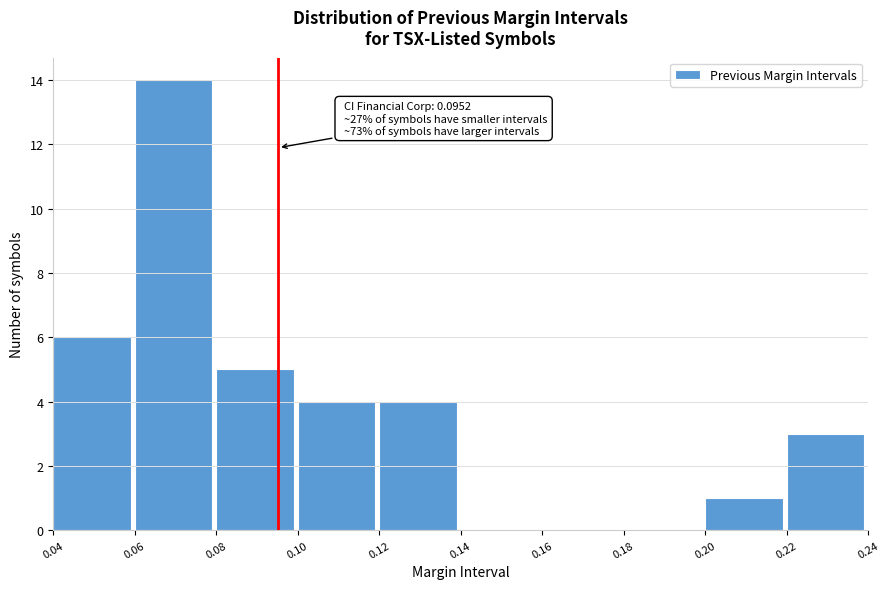

Over which range of the x-axis is the bar tallest?

0.06 to 0.08